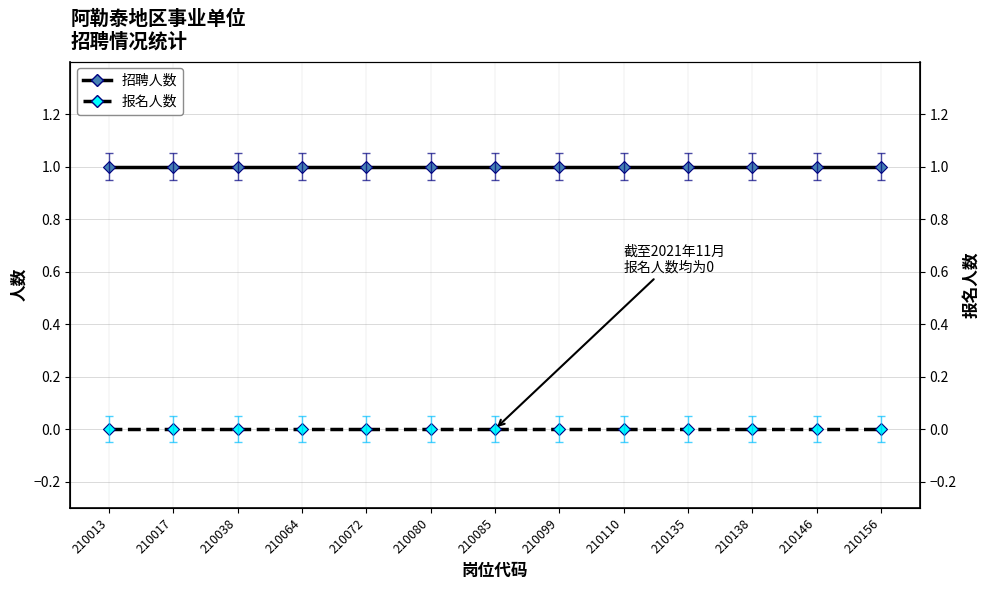

Which category has the highest value in the 招聘人数 series?

210013